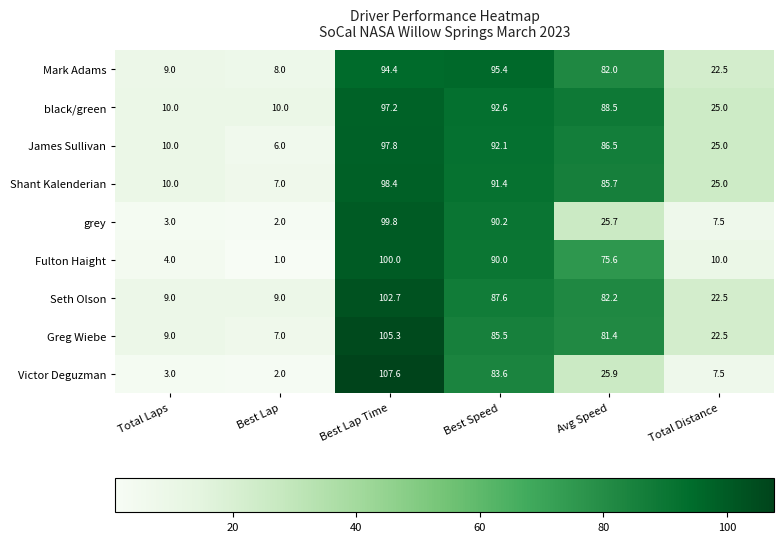

The value of Mark Adams at Total Laps is 12.9. True or false?

False